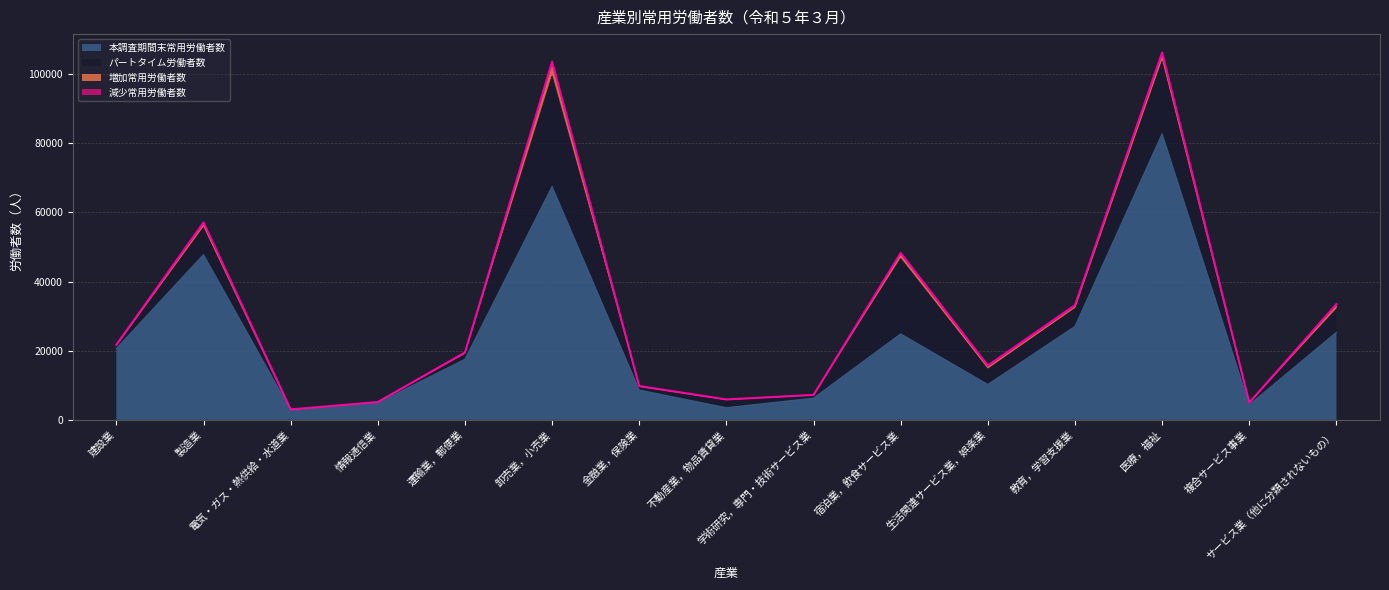

At which category does 増加常用労働者数 reach its first local valley?

電気・ガス・熱供給・水道業